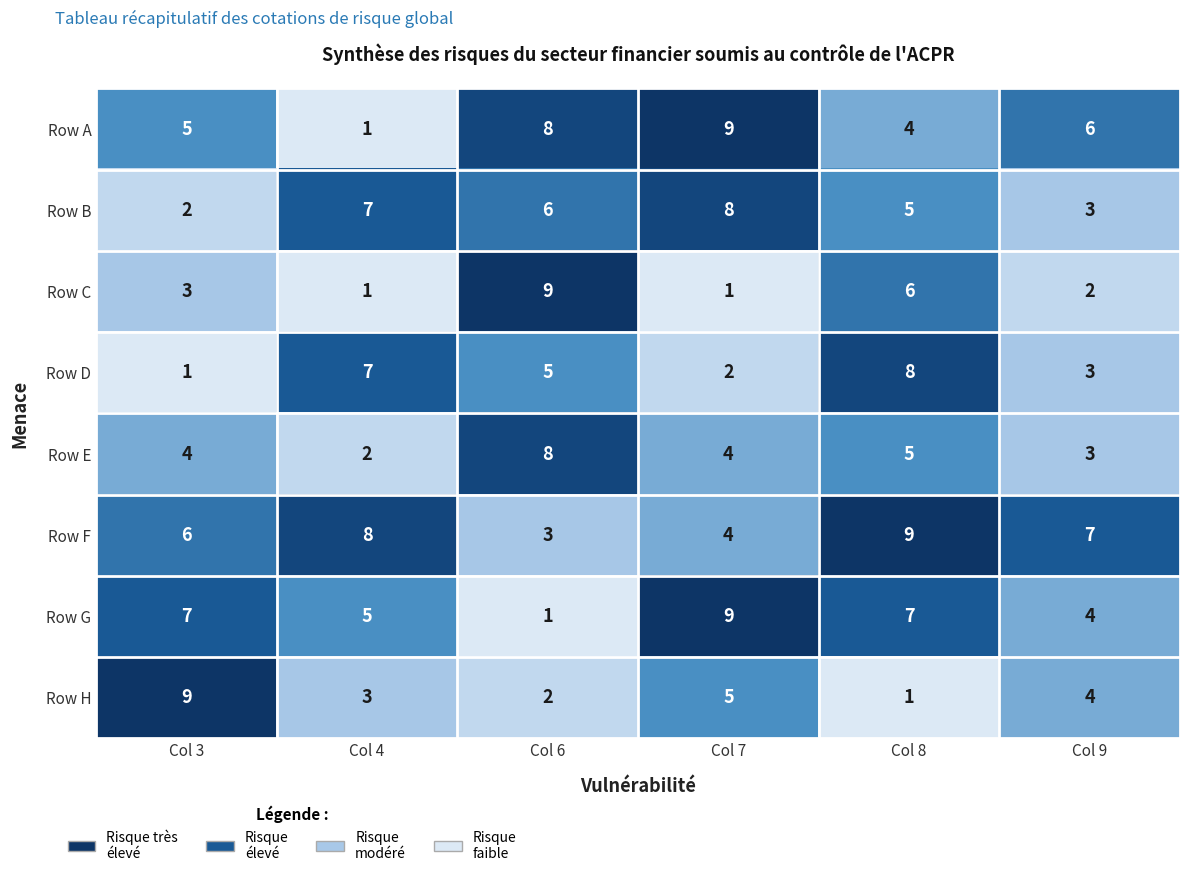

What value does the Row A series have at Col 7?

9